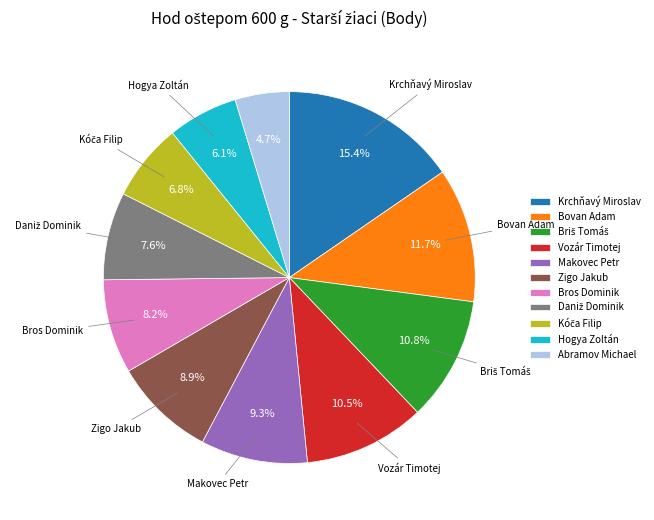

How many segments does this pie chart have?

11